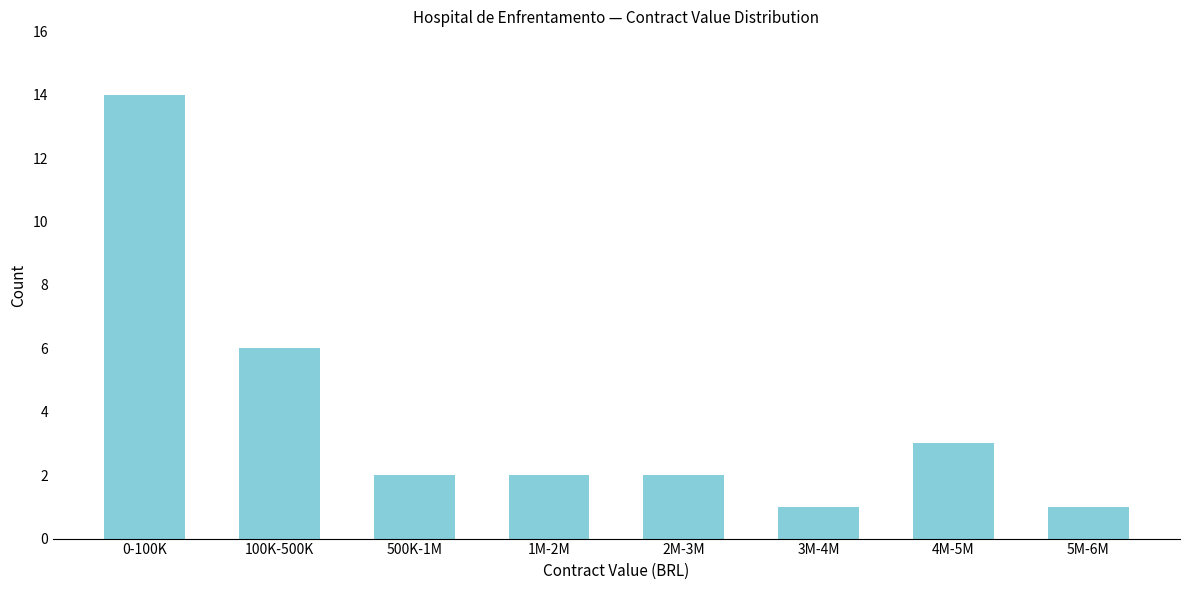

Reading right to left, transcribe all the data shown in this chart.

5M-6M=1	4M-5M=3	3M-4M=1	2M-3M=2	1M-2M=2	500K-1M=2	100K-500K=6	0-100K=14